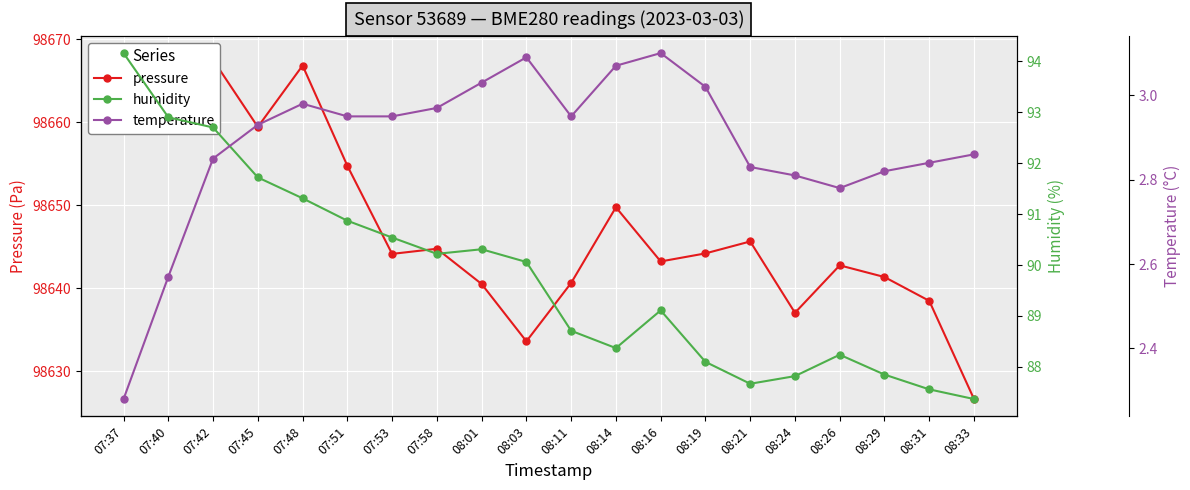

What is the spread (max minus min) of values at 07:58?

98641.8